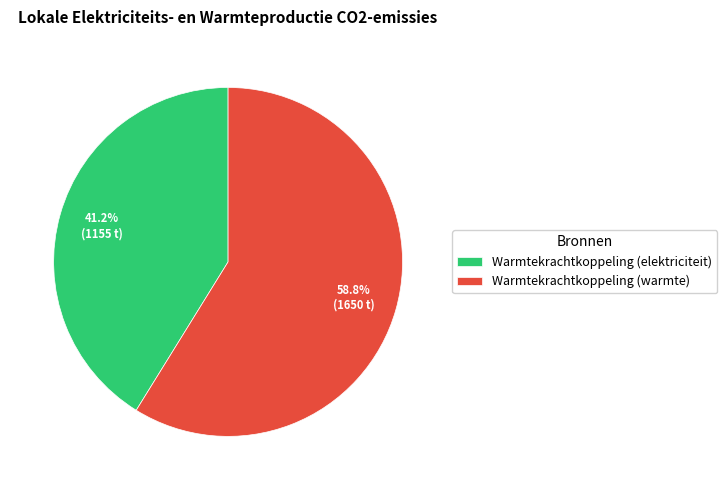

Approximately how many times larger is the value at Warmtekrachtkoppeling (elektriciteit) compared to Warmtekrachtkoppeling (warmte)?

0.7